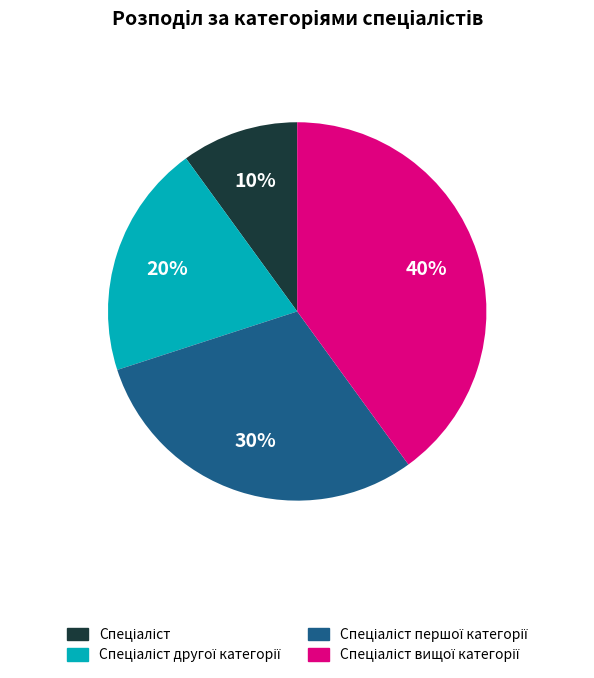

Is there a majority slice in this chart?

No